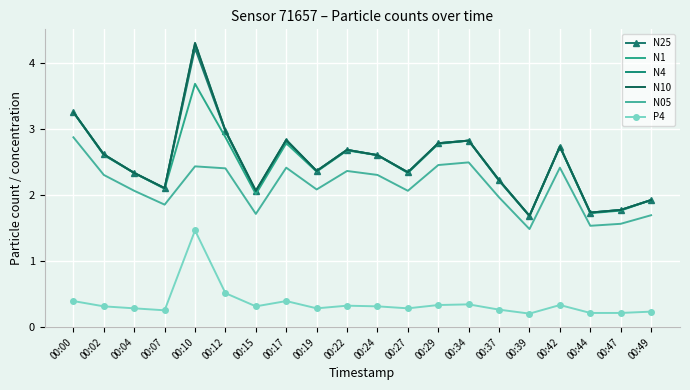

What are all the series names shown in the legend?

N25, N1, N4, N10, N05, P4